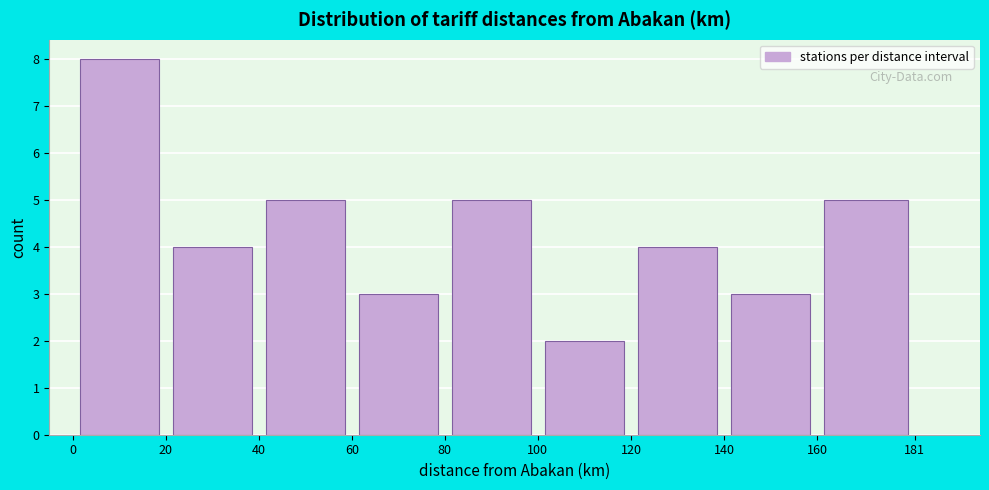

Over which range of the x-axis is the bar tallest?

0 to 20